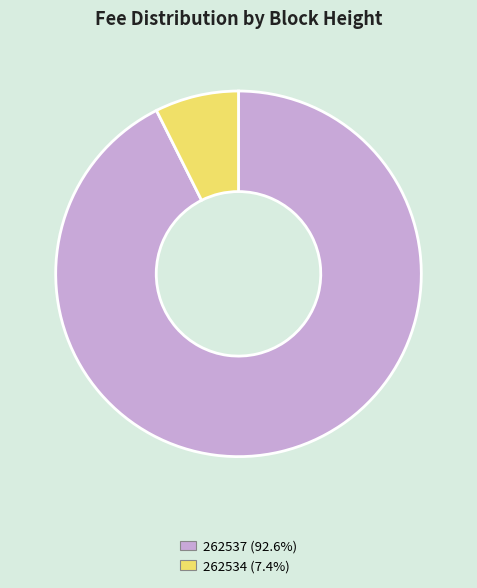

What is the majority slice?

262537